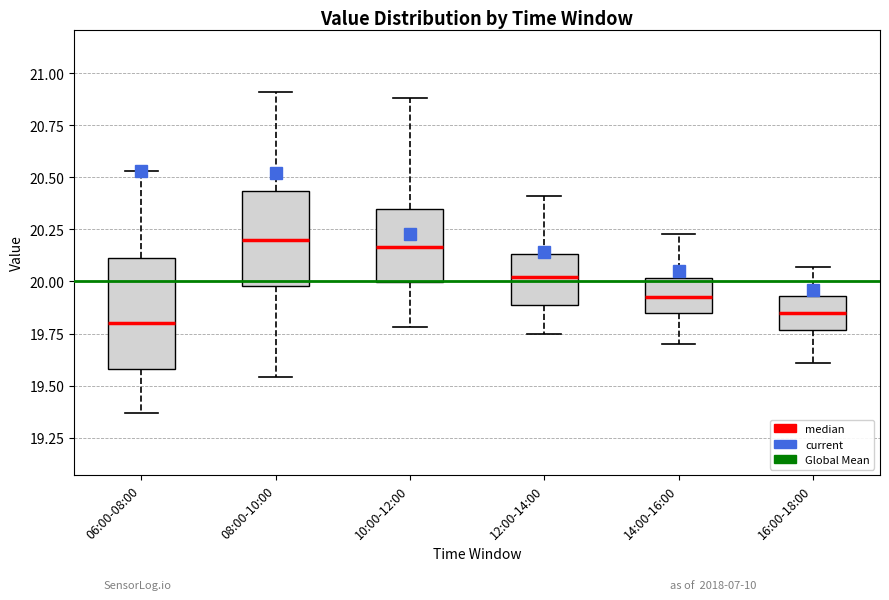

Reading left to right, read every box against the y-axis: the position of its median line, the range the box covers, and the ends of its whiskers. The values are not printed on the chart, so give them approximately, as read against the axis.

06:00-08:00: median 19.80, box 19.60 to 20.10, whiskers 19.35 to 20.55
08:00-10:00: median 20.20, box 20.00 to 20.45, whiskers 19.55 to 20.90
10:00-12:00: median 20.15, box 20.00 to 20.35, whiskers 19.80 to 20.90
12:00-14:00: median 20.00, box 19.90 to 20.15, whiskers 19.75 to 20.40
14:00-16:00: median 19.95, box 19.85 to 20.00, whiskers 19.70 to 20.25
16:00-18:00: median 19.85, box 19.75 to 19.95, whiskers 19.60 to 20.05